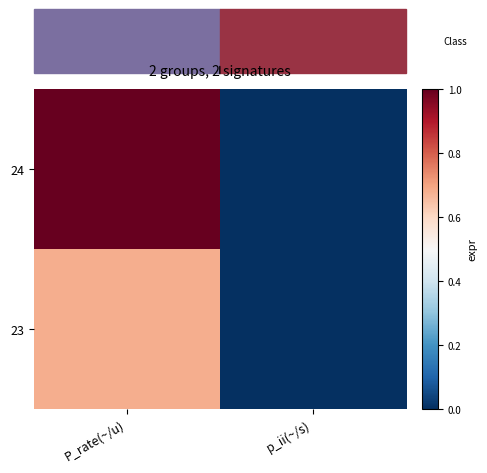

List the series in order of their overall mean, highest first.

24, 23